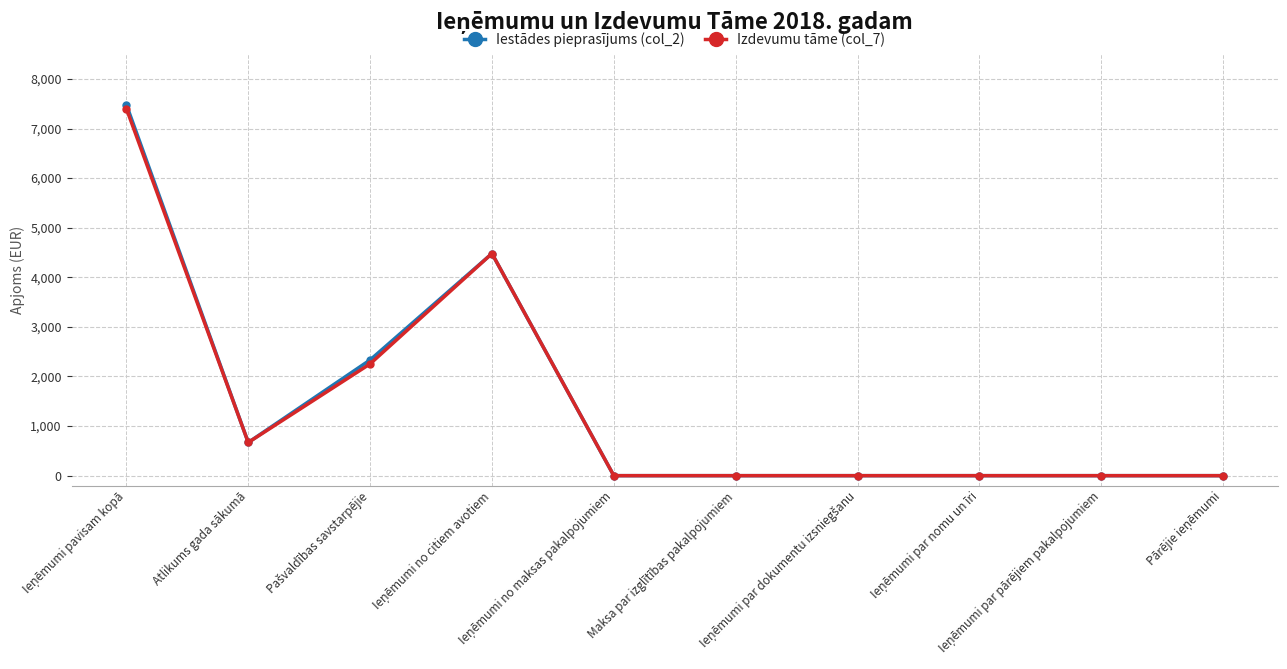

In Izdevumu tāme (col_7), how many points are higher than both neighbors (excluding endpoints)?

1